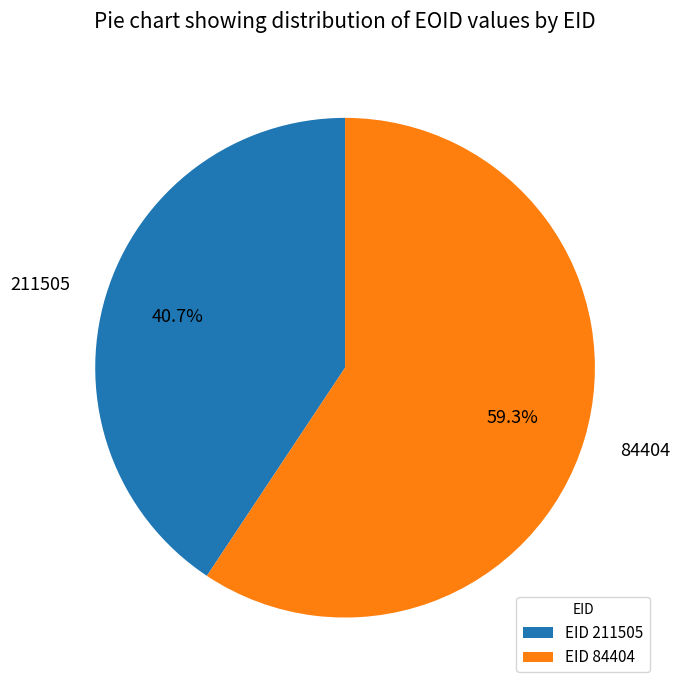

Do 84404 and 211505 together represent more than half of the pie?

Yes